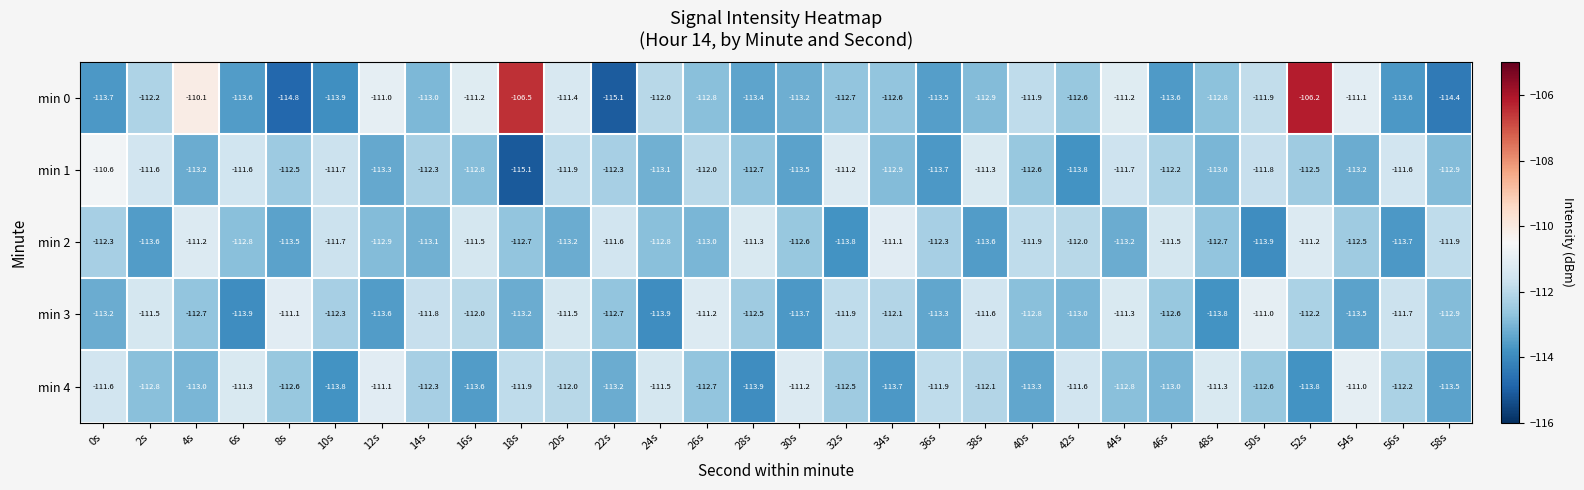

The value of min 1 at 50s is -161.6. True or false?

False